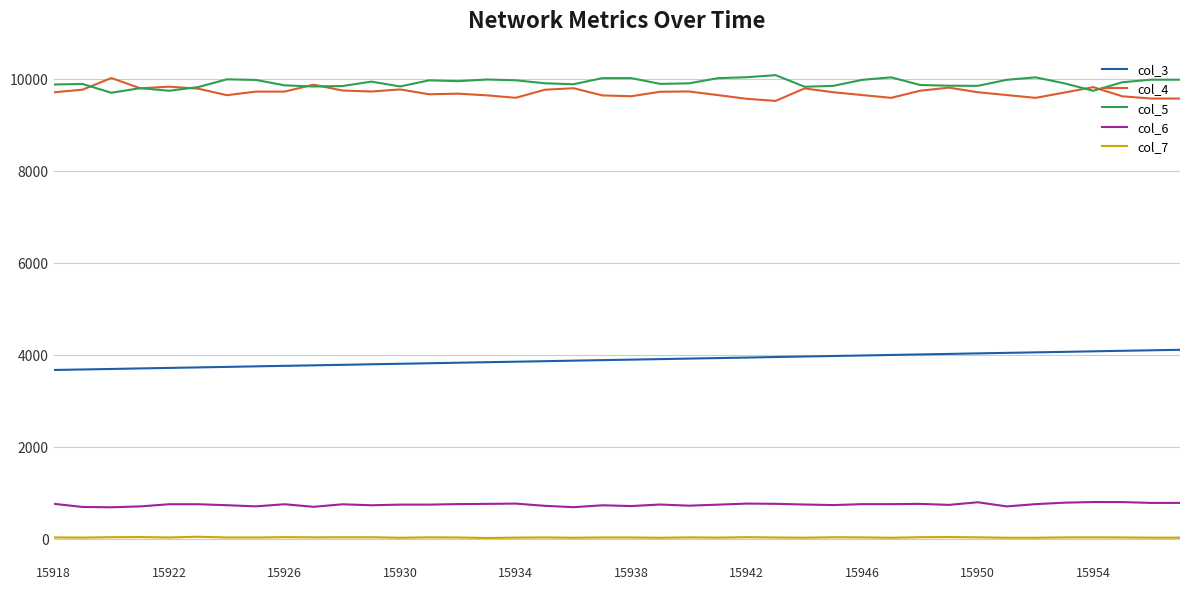

Is this an area chart (filled region under the line)?

No